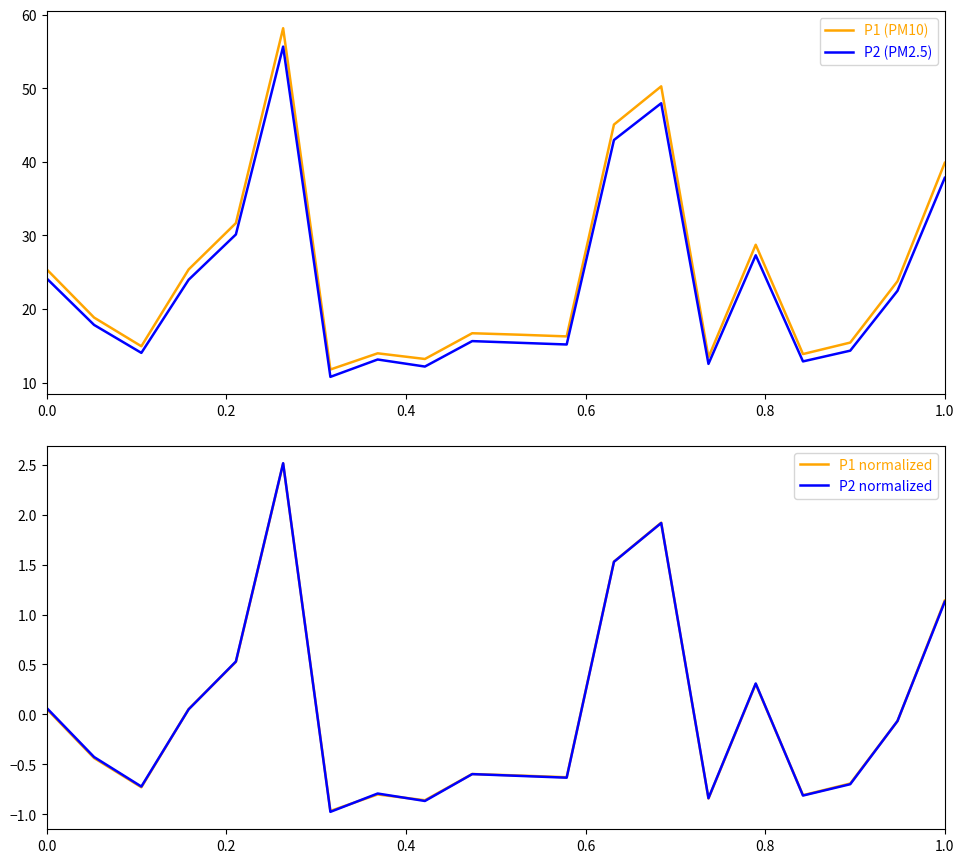

How many values in P1 normalized are above zero?

8